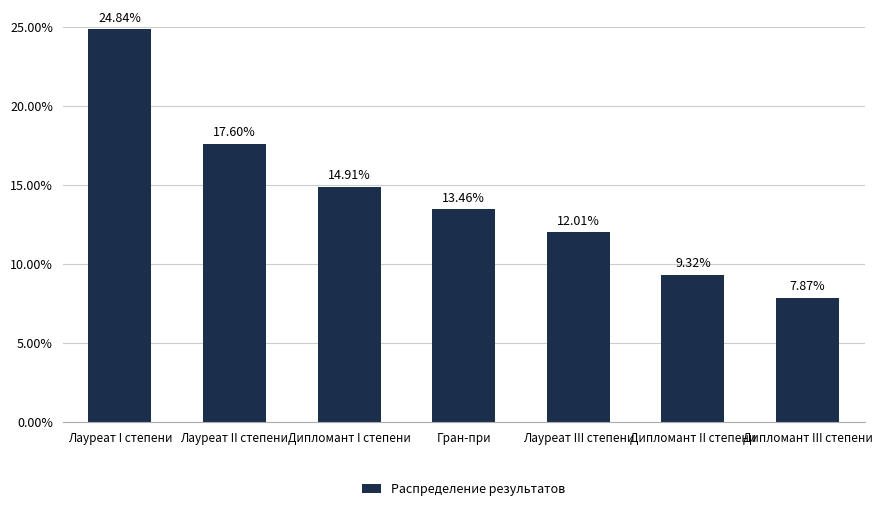

What is the change in value from Лауреат II степени to Дипломант I степени?

-2.7